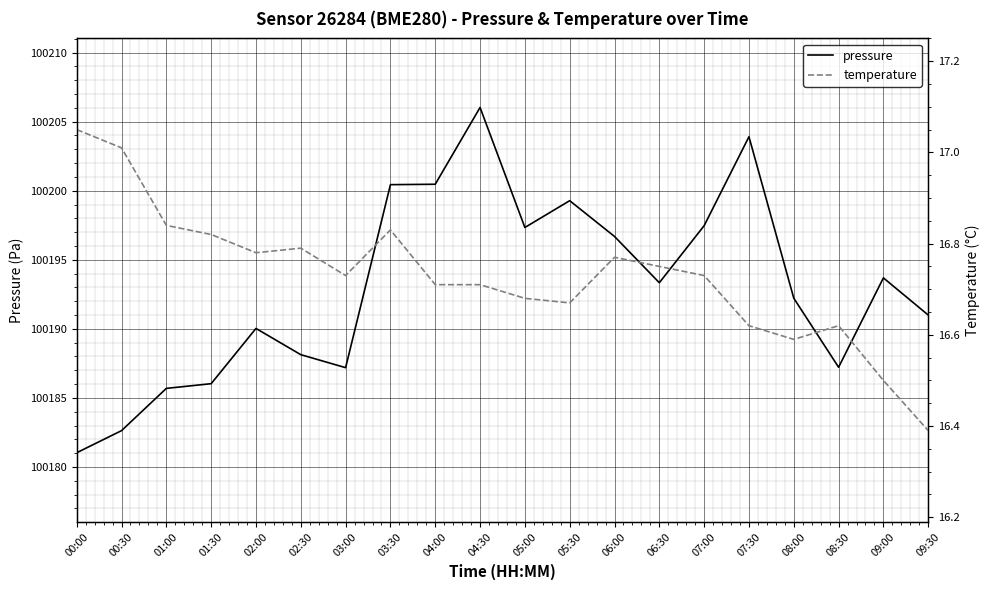

At how many categories does at least one series exceed 32386?

20